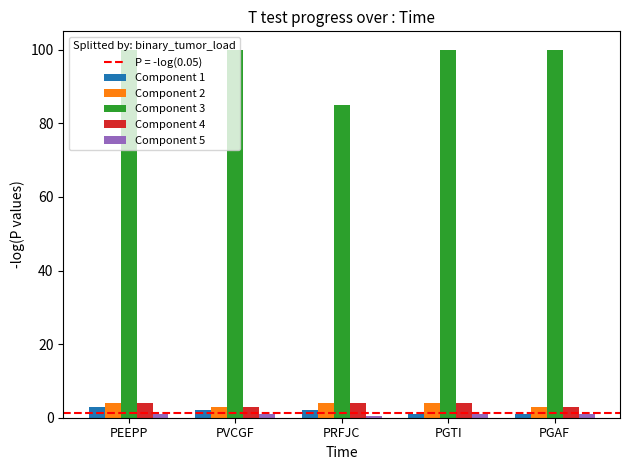

What is the average value of the Component 1 series?

1.8